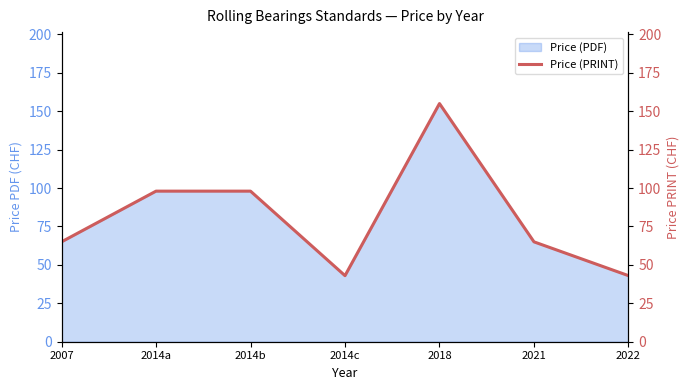

What is the difference between the second highest and second lowest values?

55